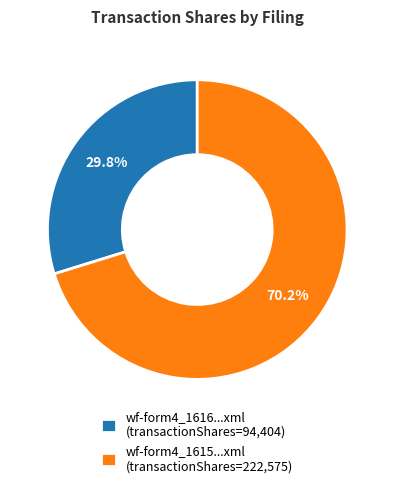

How many segments does this pie chart have?

2